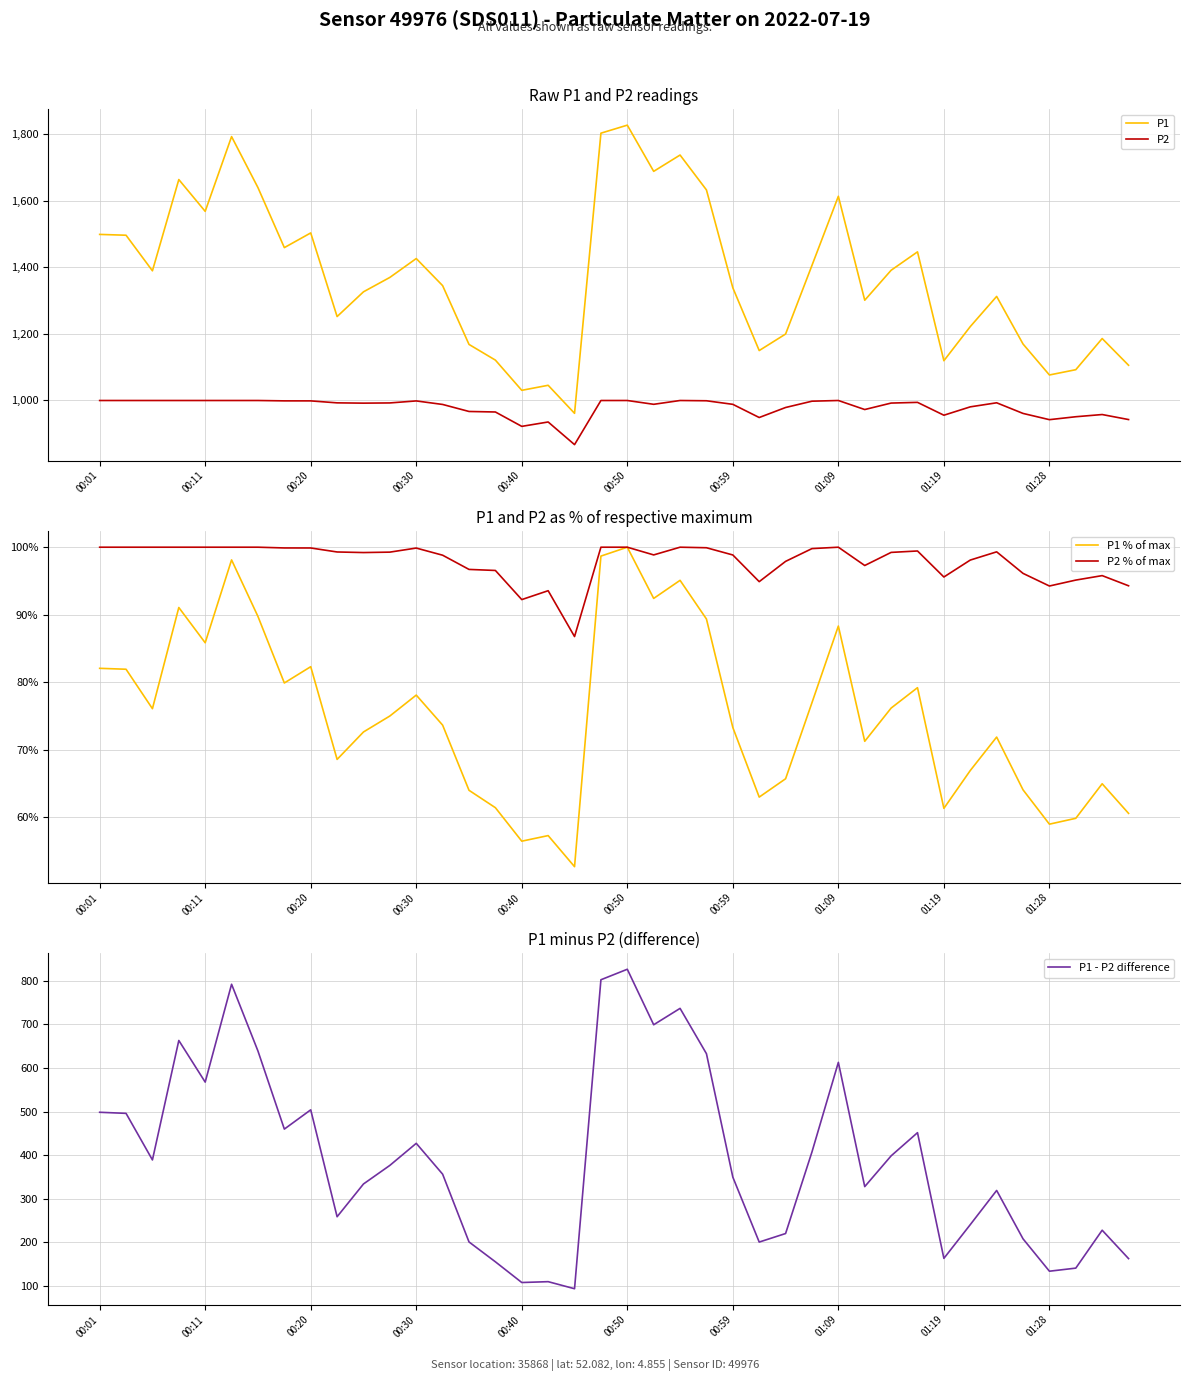

How many categories are shown in the chart?

40